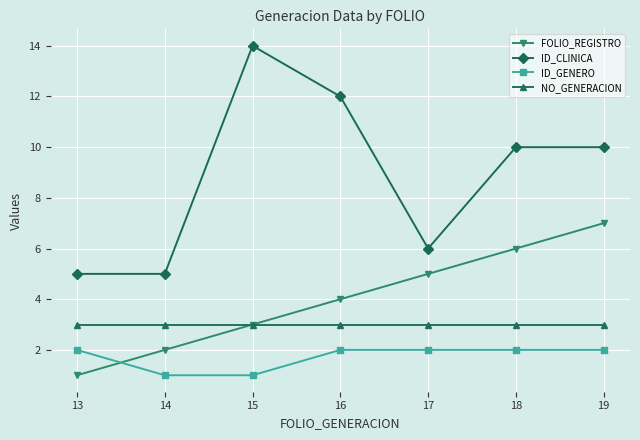

The value of FOLIO_REGISTRO at 17 is 5. True or false?

True